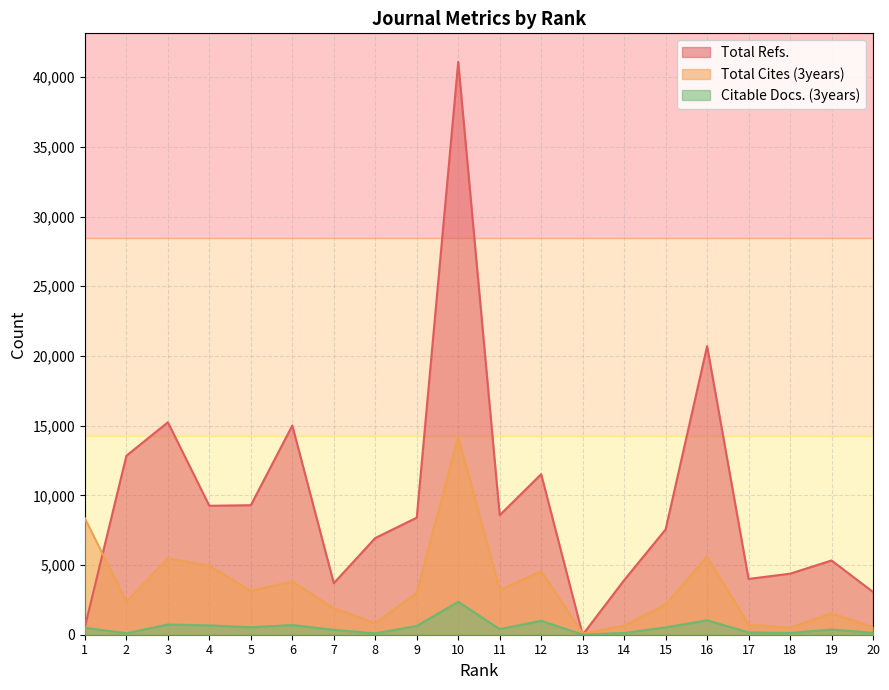

What is the difference between the highest and lowest values at 2?

12736